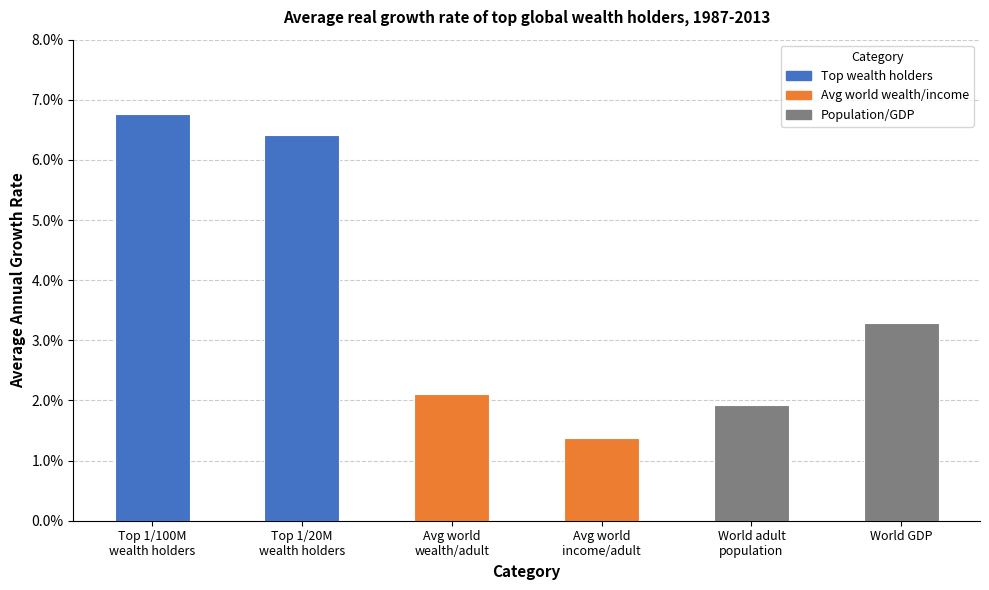

What position from the right is Average world wealth per adult?

4